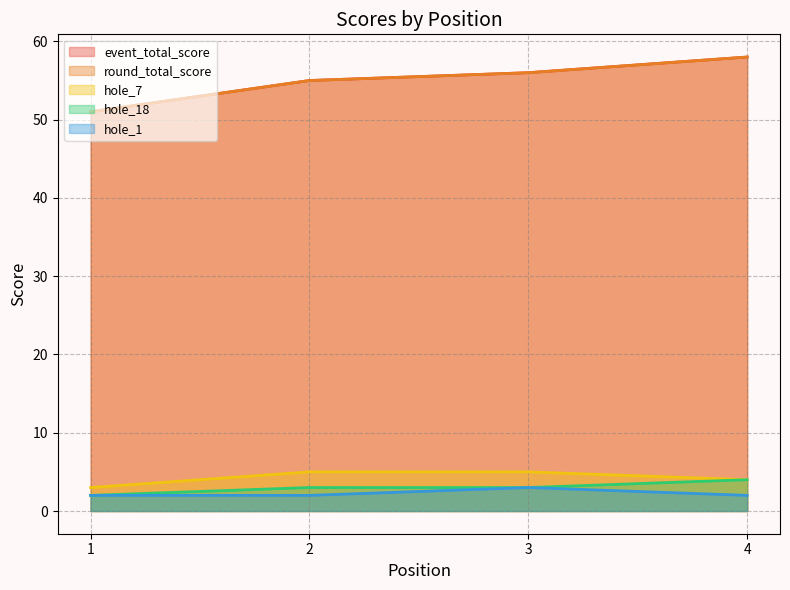

How many values in the hole_7 series are below 5?

2